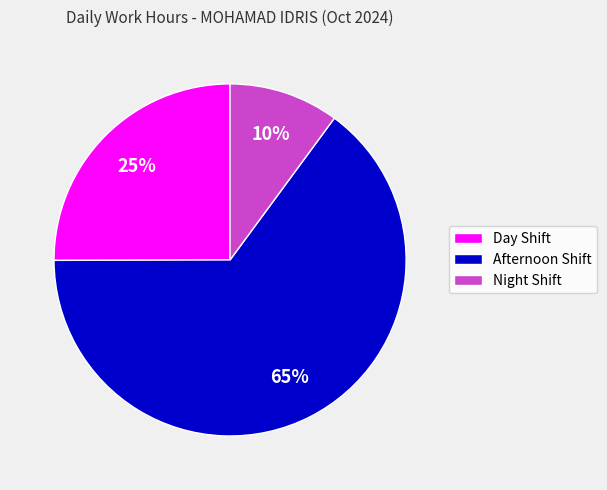

How many segments does this pie chart have?

3